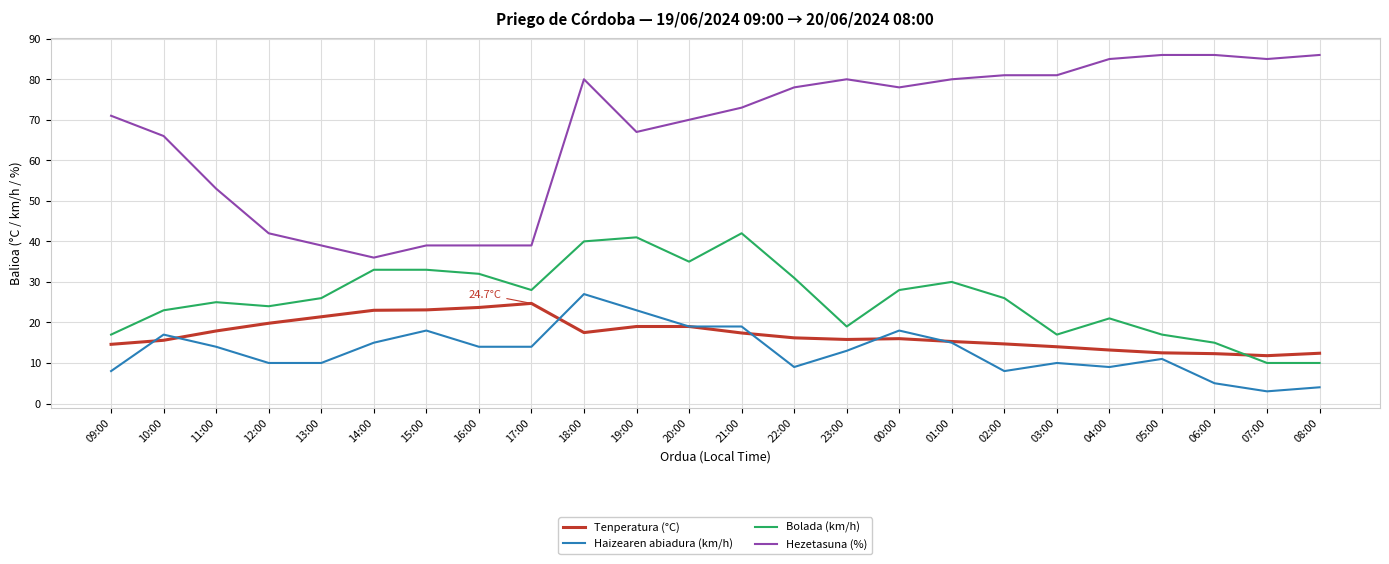

Which series has the largest total across all categories?

Hezetasuna (%)